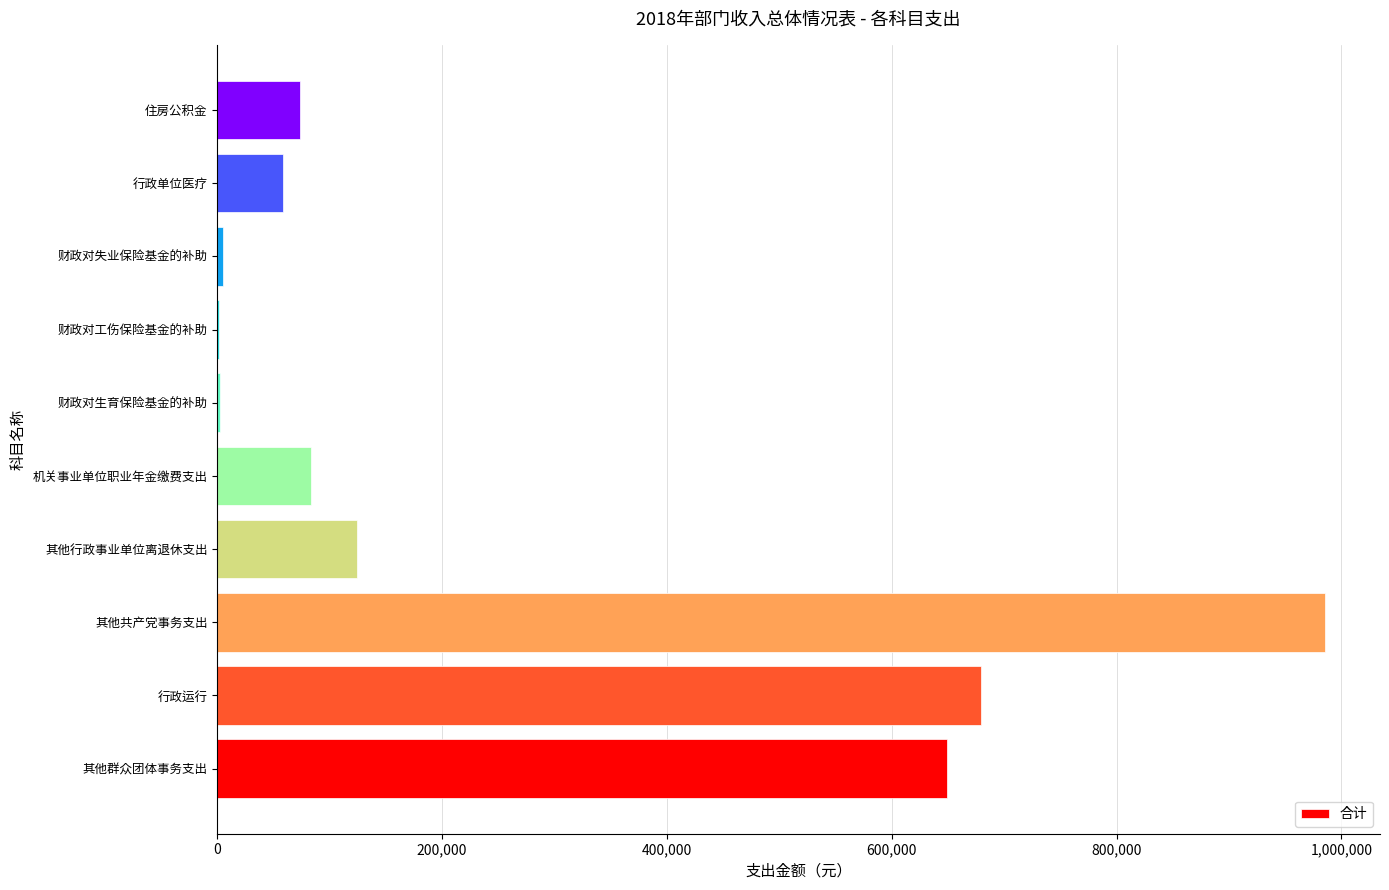

What is the sum of all values?

2662216.2